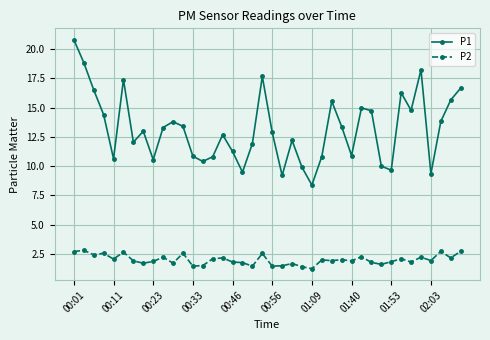

True or false: P2 and P1 intersect in this chart.

False